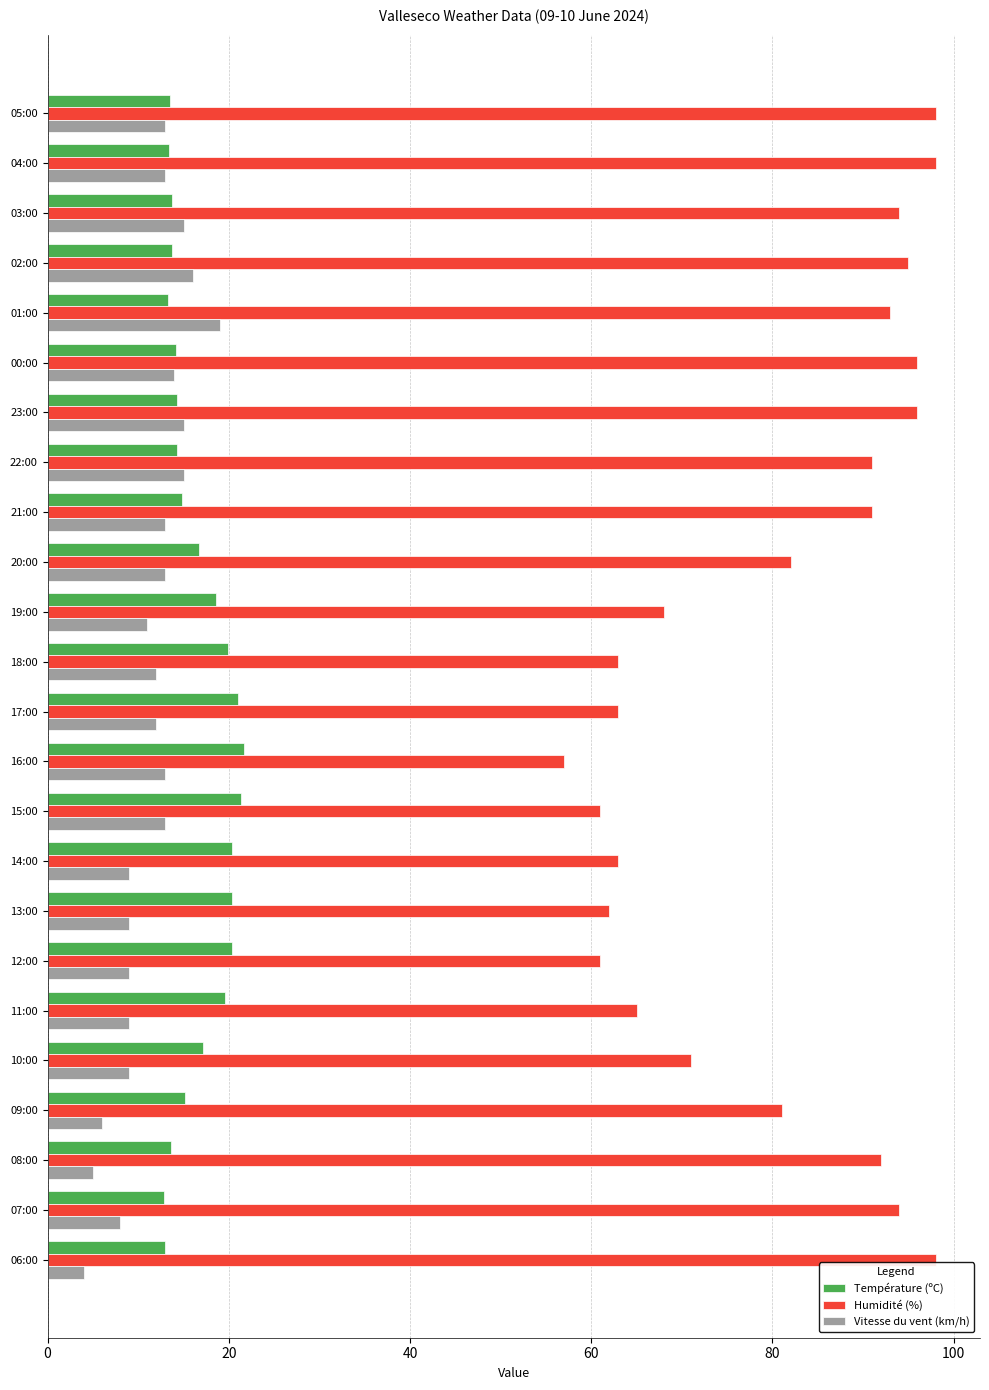

Rank the series at 09:00 from lowest to highest value.

Vitesse du vent (km/h), Température (ºC), Humidité (%)